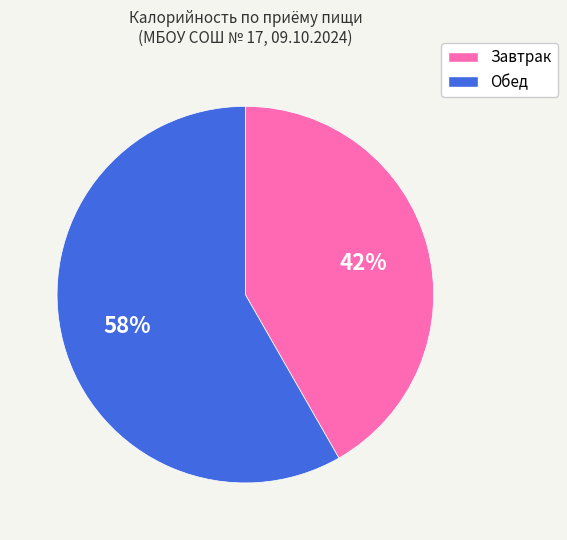

To the nearest percent, what is the average slice percentage?

50%